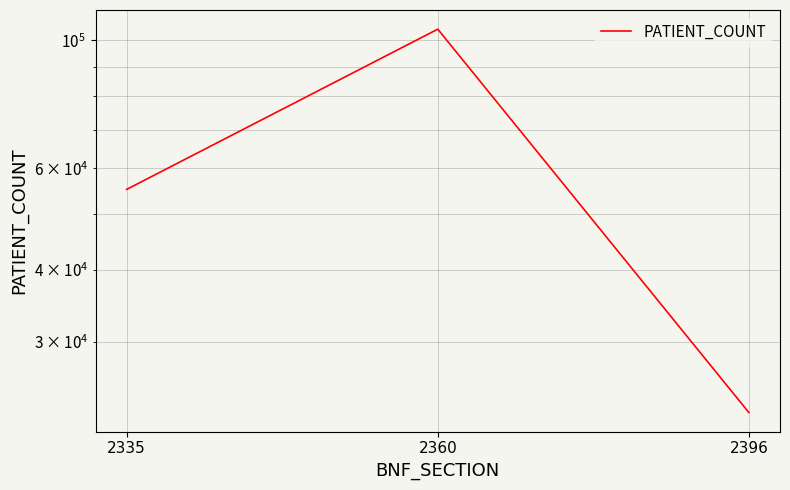

Approximately how many times larger is the value at 2335 compared to 2396?

2.4